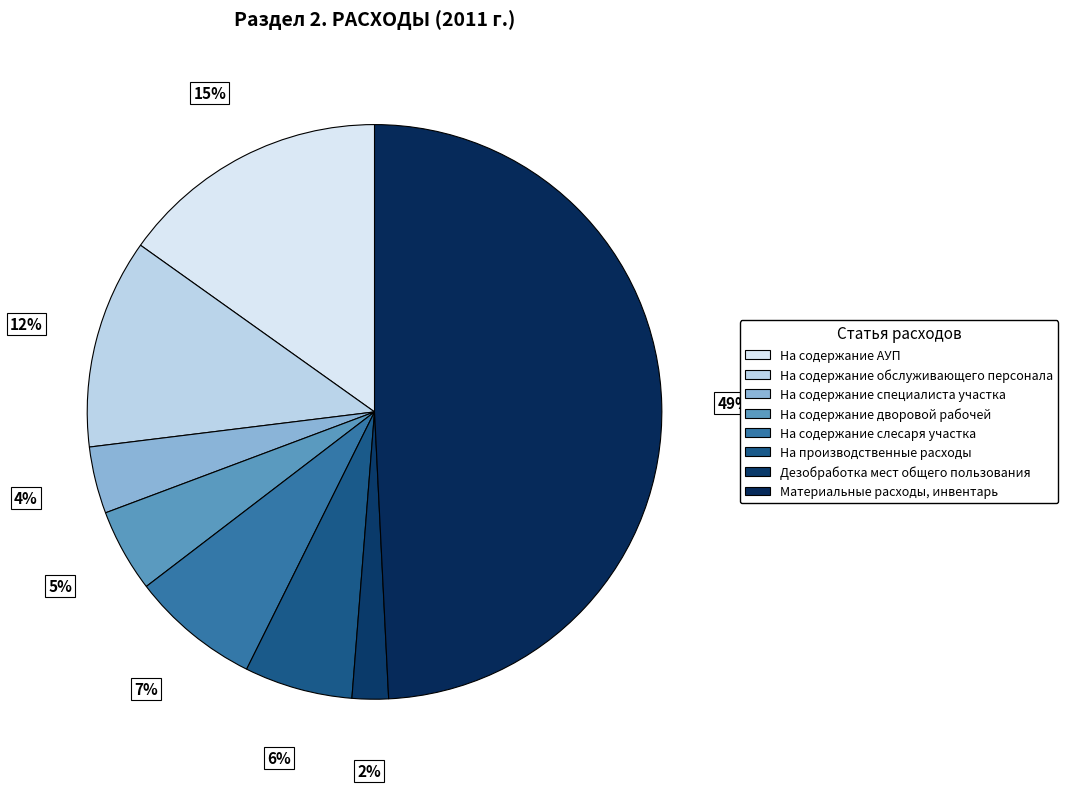

Is it true that Дезобработка мест общего пользования is 2% of the pie?

True